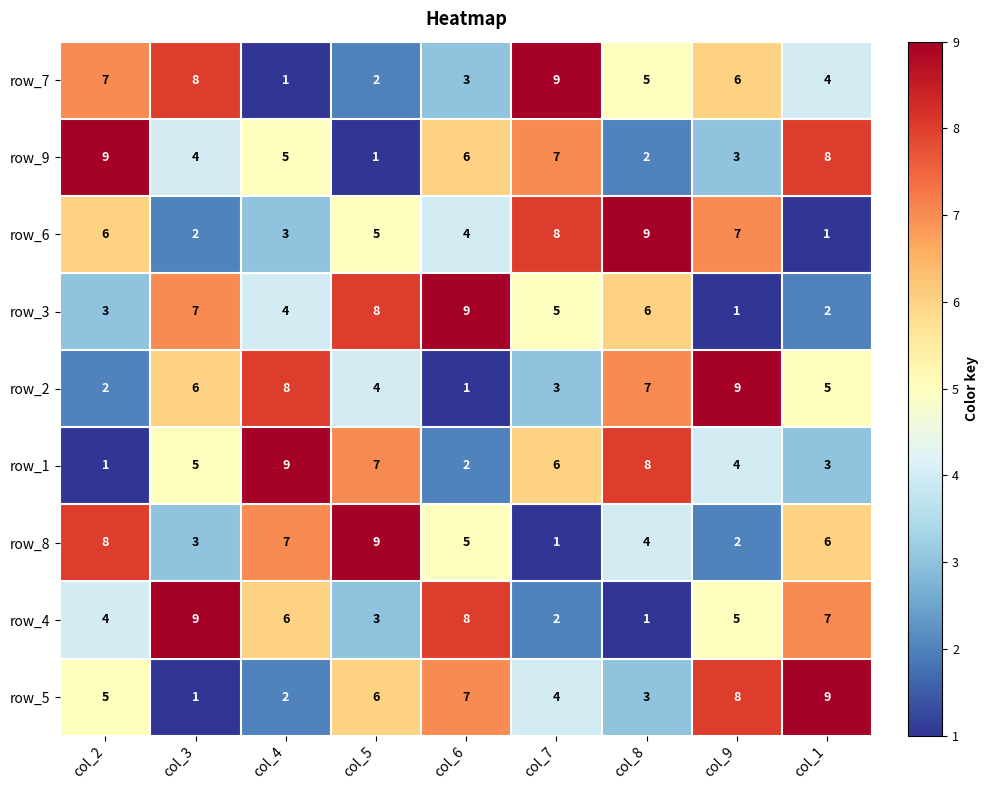

List the labels in order of row_8 value, smallest first.

col_7, col_9, col_3, col_8, col_6, col_1, col_4, col_2, col_5